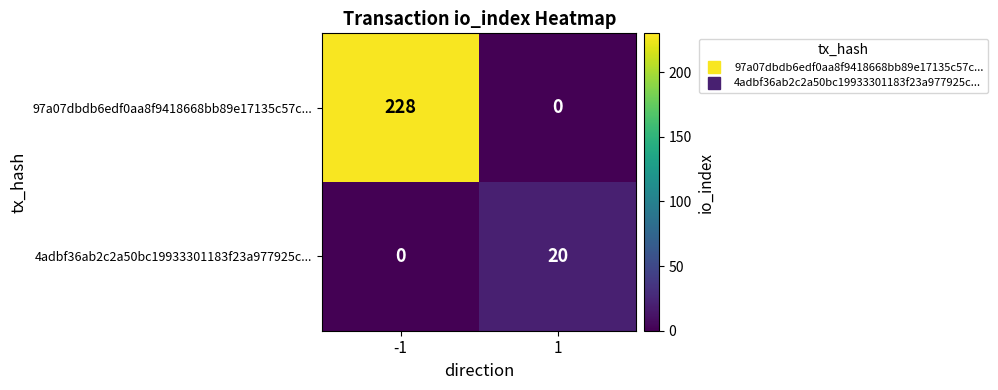

Reading right to left, what are all the values shown in this chart?

97a07dbdb6edf0aa8f9418668bb89e17135c57c...: 0	228
4adbf36ab2c2a50bc19933301183f23a977925c...: 20	0